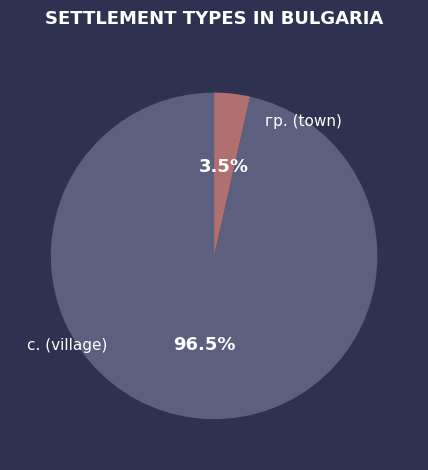

To the nearest percent, what is the average slice percentage?

50%